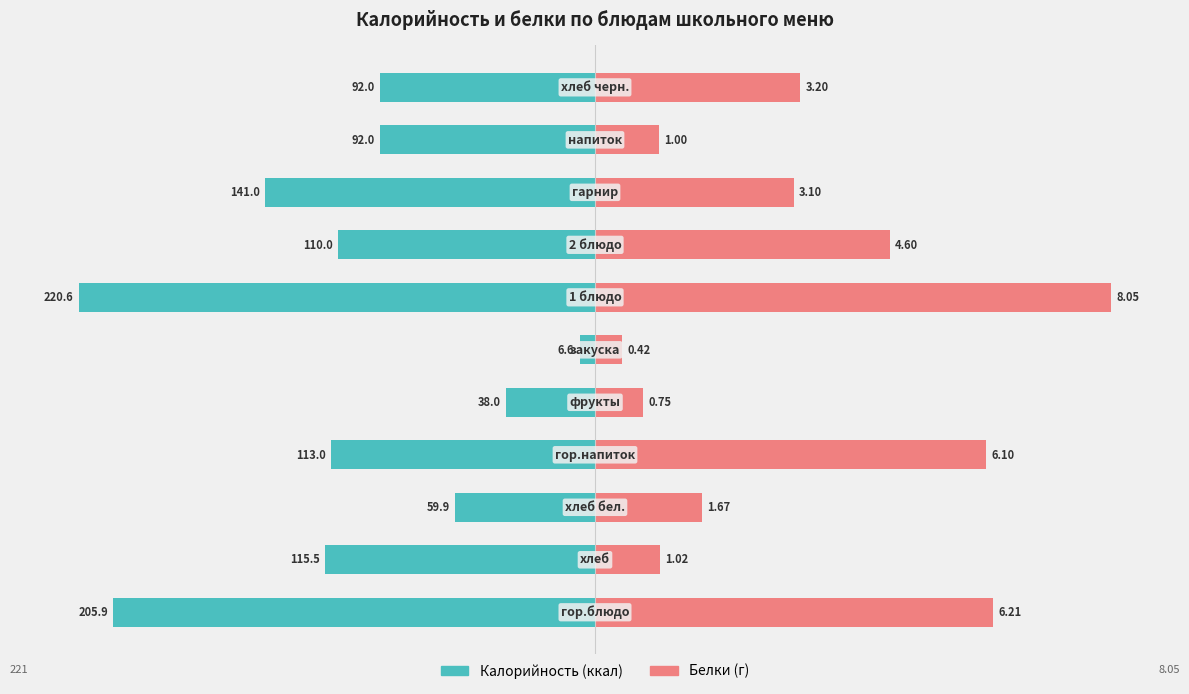

What are all the series names shown in the legend?

Калорийность, Белки